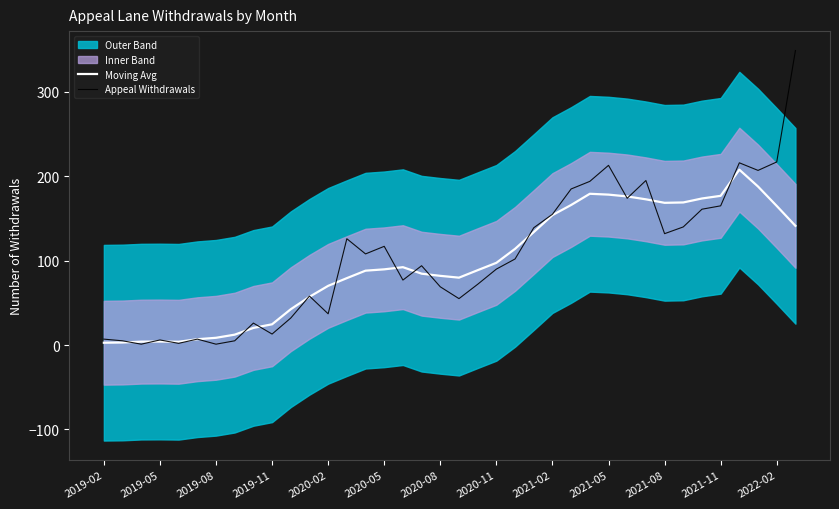

What is the highest value of the Appeal Withdrawals series?

349.0